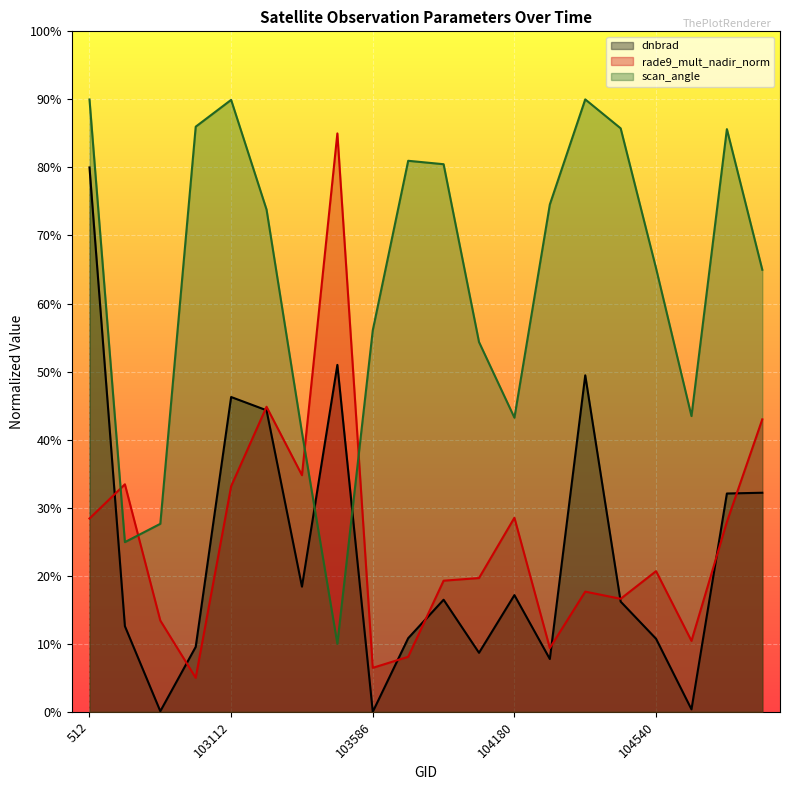

Where is the first local minimum for scan_angle?

102744